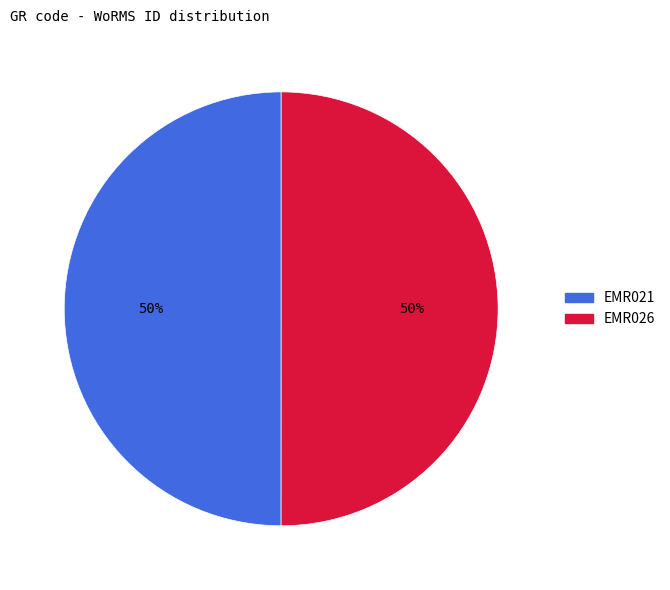

Combined, do EMR026 and EMR021 account for over 50%?

Yes